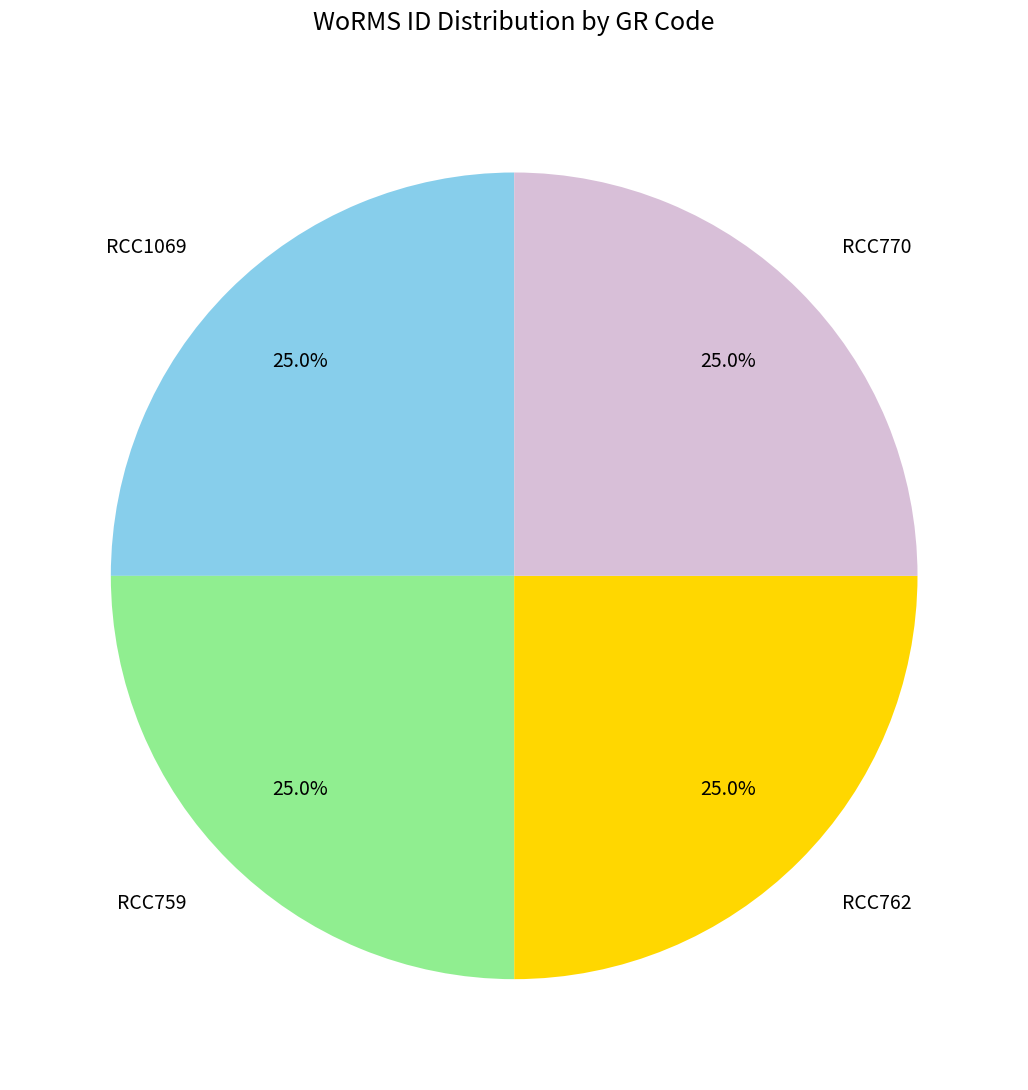

Combined, what portion of the pie is RCC770 and RCC1069?

50.0%